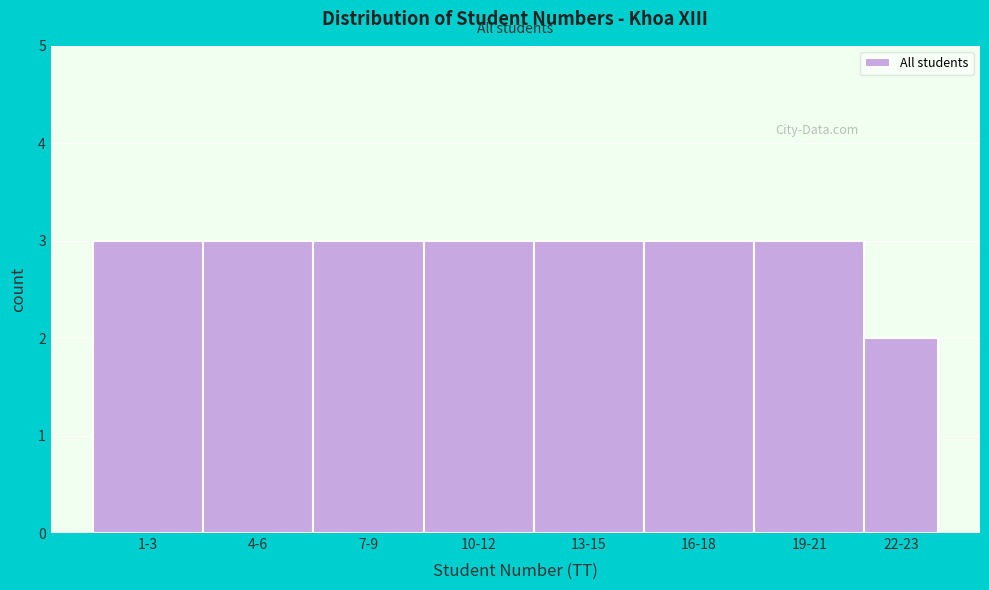

Reading left to right, extract all data points from this chart.

1-3=3	4-6=3	7-9=3	10-12=3	13-15=3	16-18=3	19-21=3	22-23=2